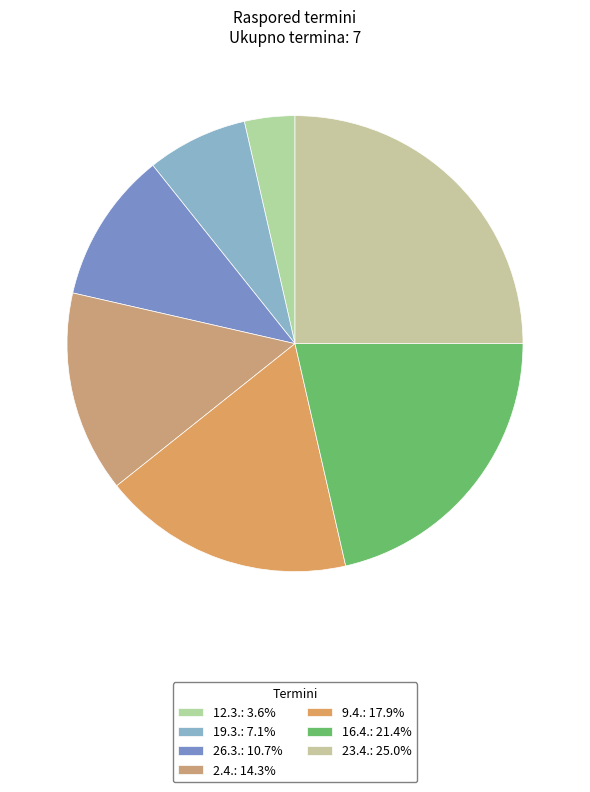

What is the change in value from 12.3. to 9.4.?

+4